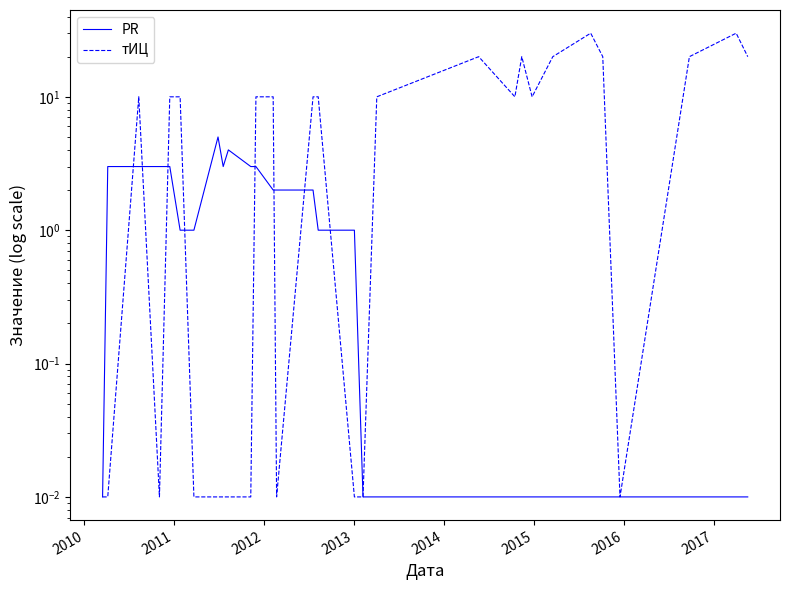

Does the chart display data point markers on the line(s)?

No